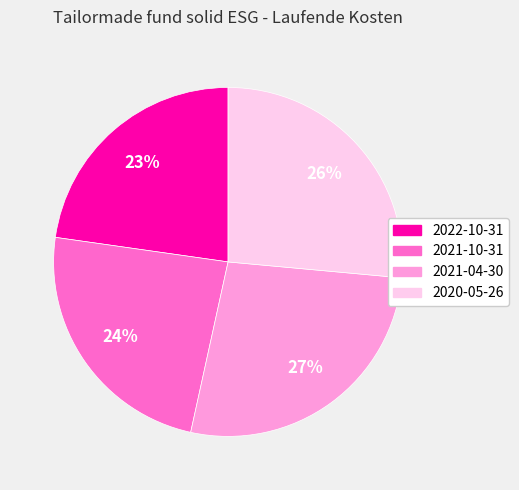

What is the smallest slice in the pie chart?

2022-10-31